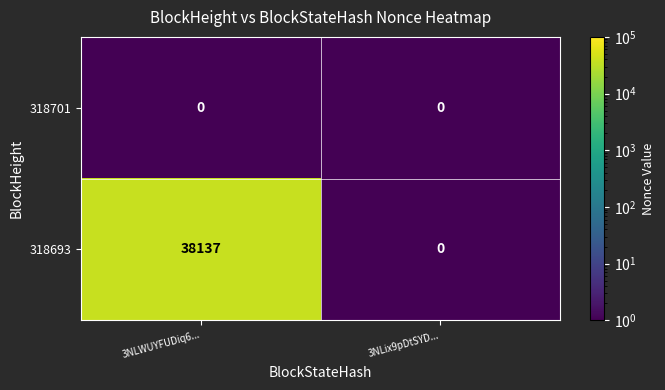

Which category has the highest value across all series?

3NLWUYFUDiq6...